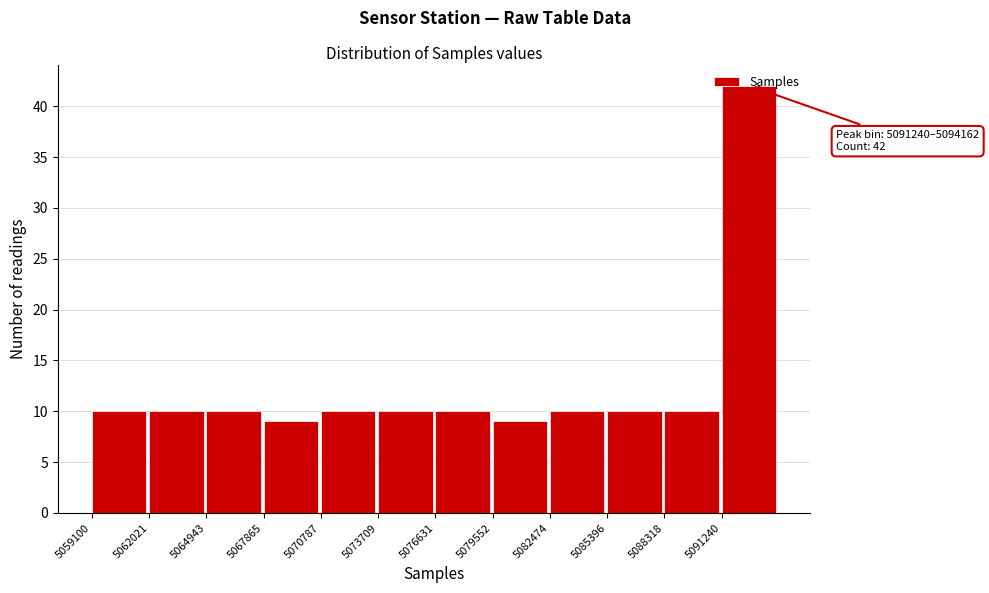

Which range on the x-axis has the tallest bar?

5091000 to 5094000